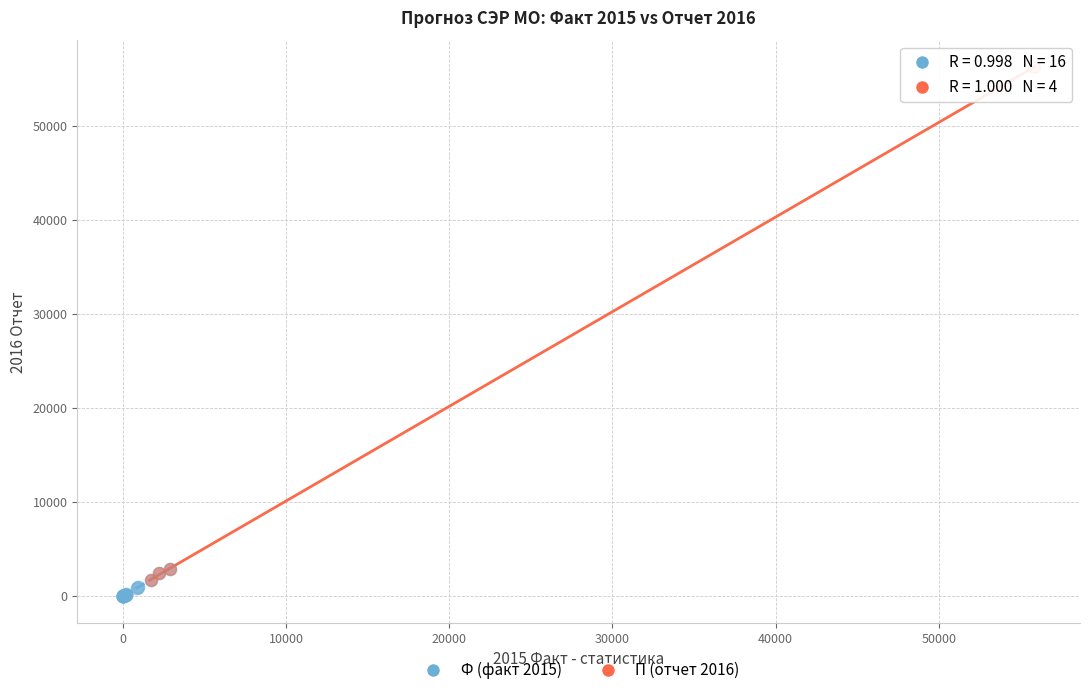

Which series has the widest spread of Y values?

П (отчет 2016)